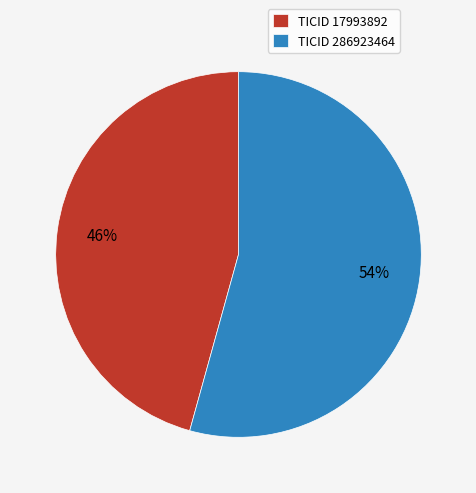

Combined, do TICID 286923464 and TICID 17993892 account for over 50%?

Yes